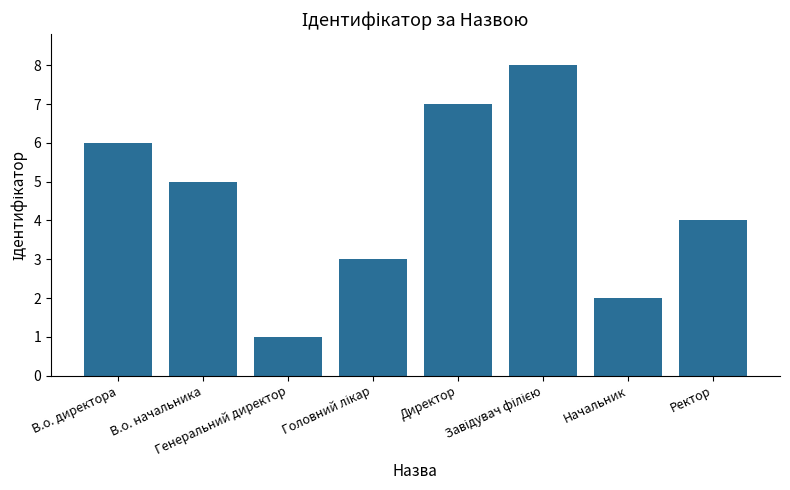

How many distinct data groups are displayed?

1